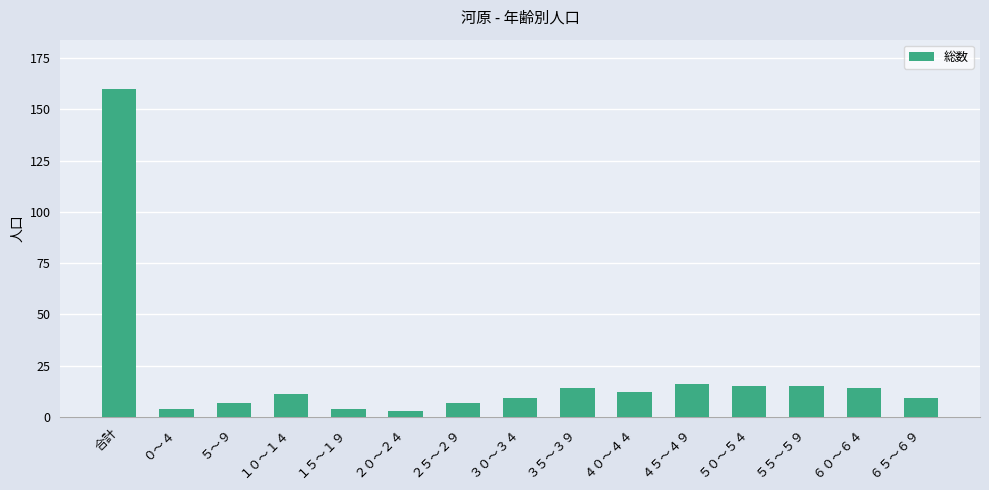

Reading right to left, extract all data points from this chart.

６５～６９=9	６０～６４=14	５５～５９=15	５０～５４=15	４５～４９=16	４０～４４=12	３５～３９=14	３０～３４=9	２５～２９=7	２０～２４=3	１５～１９=4	１０～１４=11	５～９=7	０～４=4	合計=160